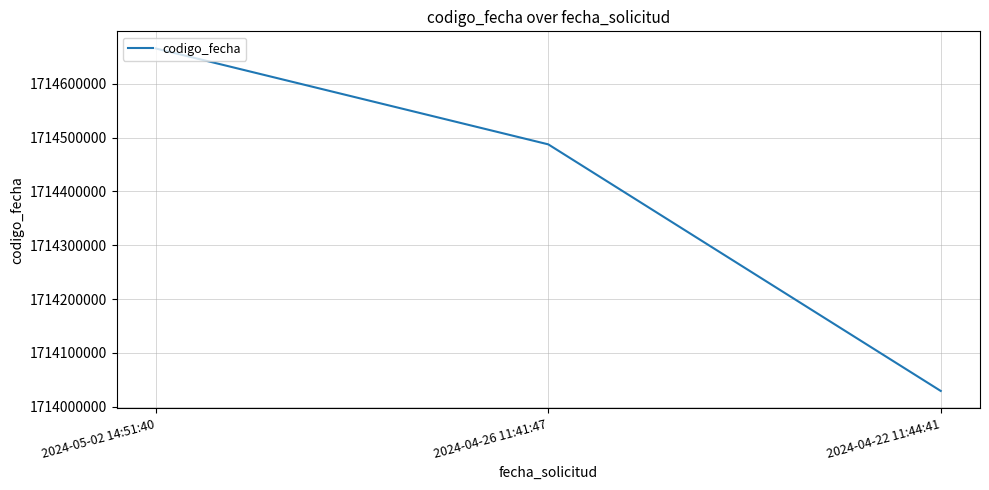

Which label corresponds to the smallest value in the chart?

2024-04-22 11:44:41